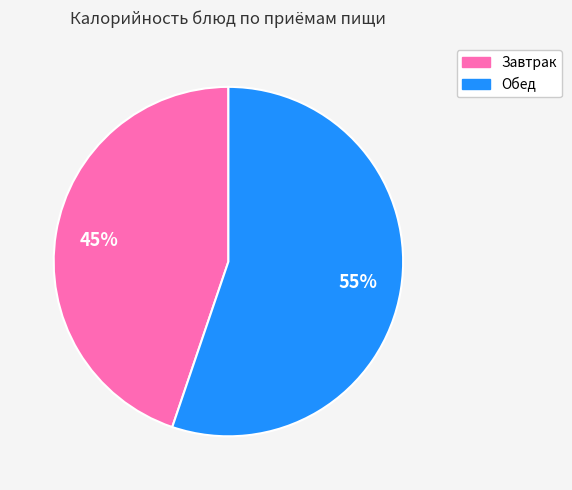

Rank the categories by value from highest to lowest.

Обед, Завтрак